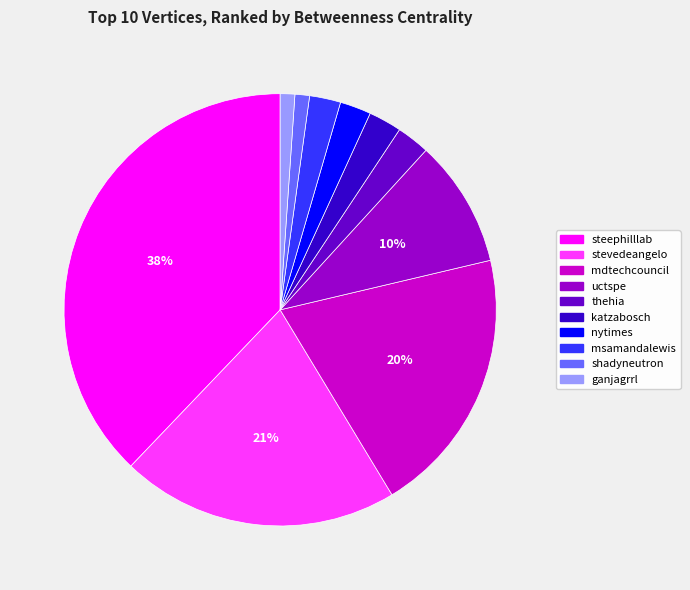

What percentage is the stevedeangelo slice, to the nearest percent?

21%